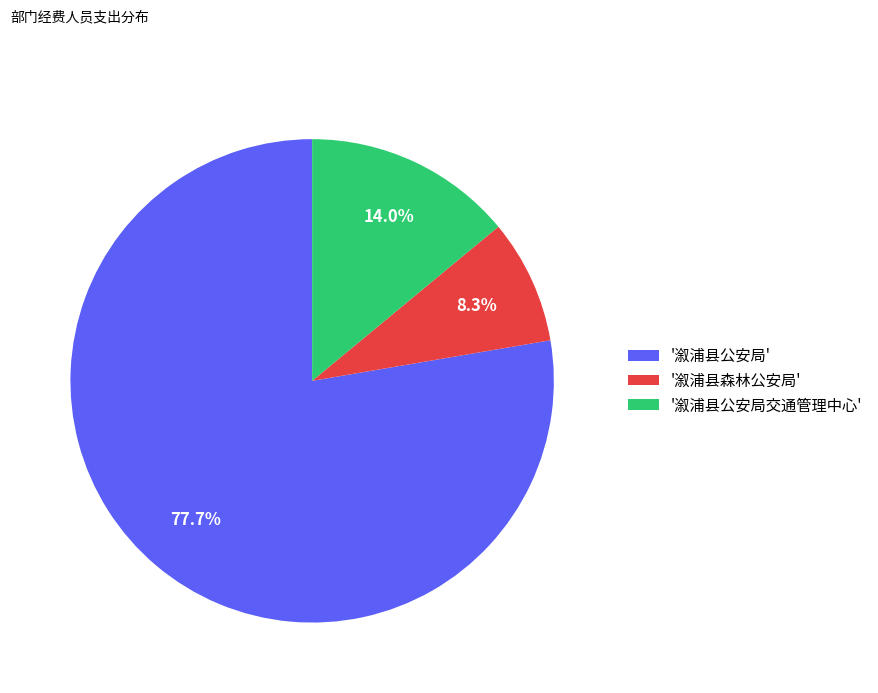

Rank the categories by value from lowest to highest.

'溆浦县森林公安局', '溆浦县公安局交通管理中心', '溆浦县公安局'